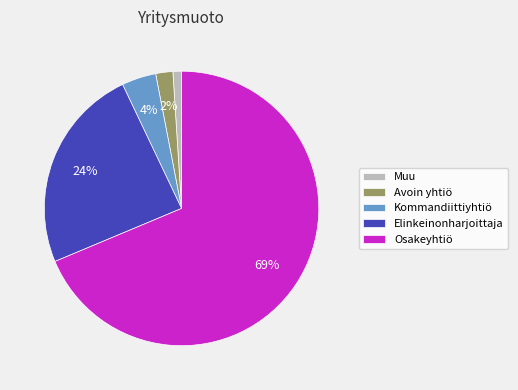

Which category has the biggest portion of the pie?

Osakeyhtiö